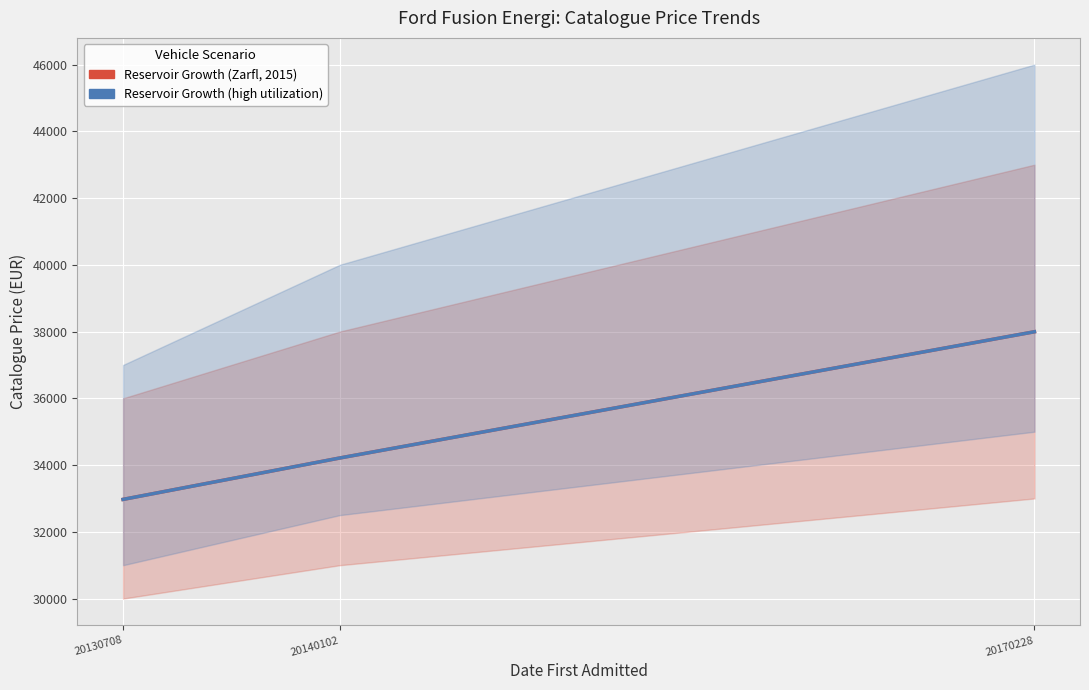

Reading right to left, transcribe all the data shown in this chart.

Reservoir Growth (Zarfl, 2015): 20170228=37995	20140102=34212	20130708=32972
Reservoir Growth (high utilization): 20170228=37995	20140102=34212	20130708=32972